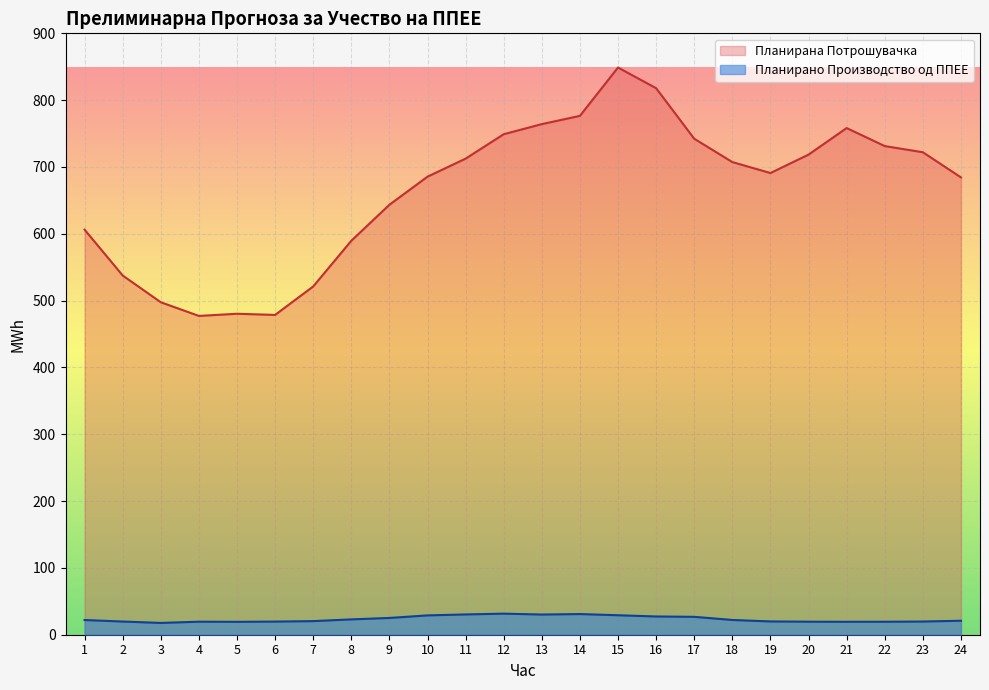

At how many categories does at least one series exceed 734?

7